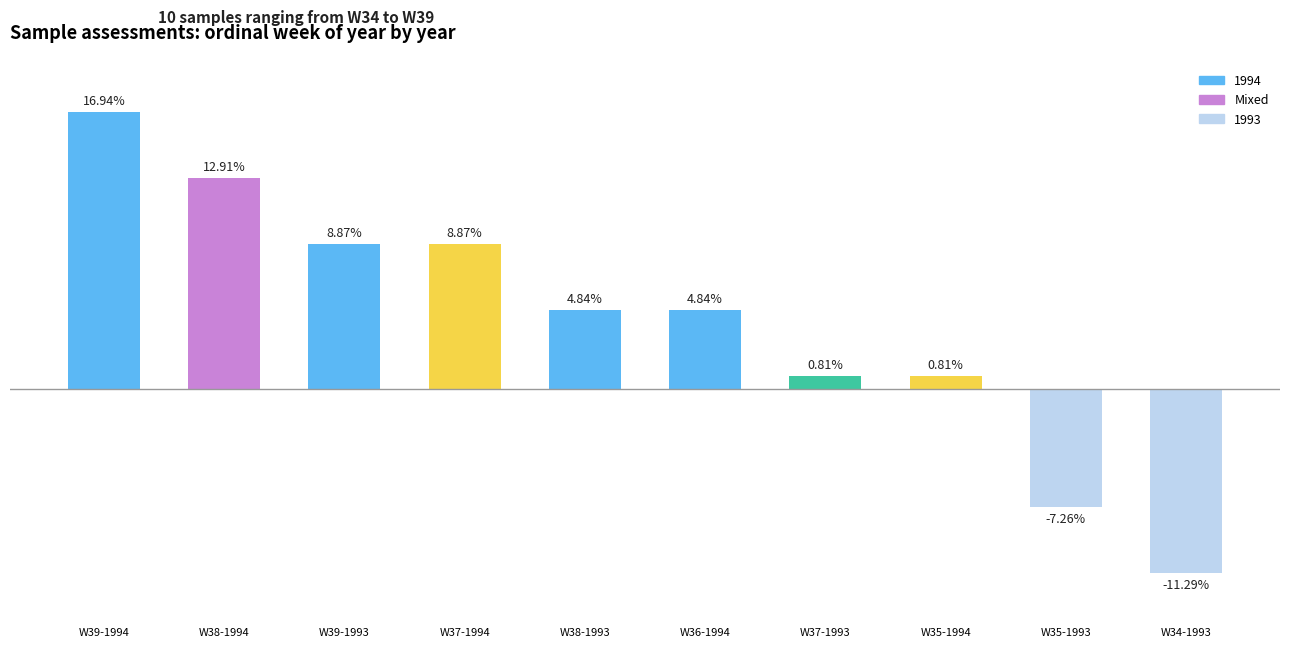

Which has a higher value, W37-1994 or W36-1994?

W37-1994